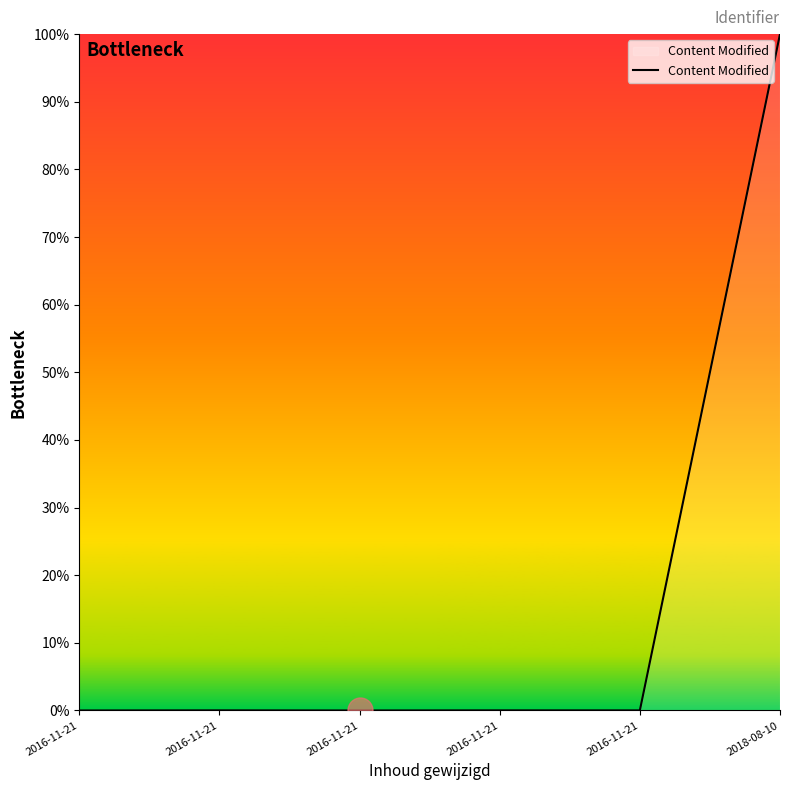

Count the number of data series in this chart.

1